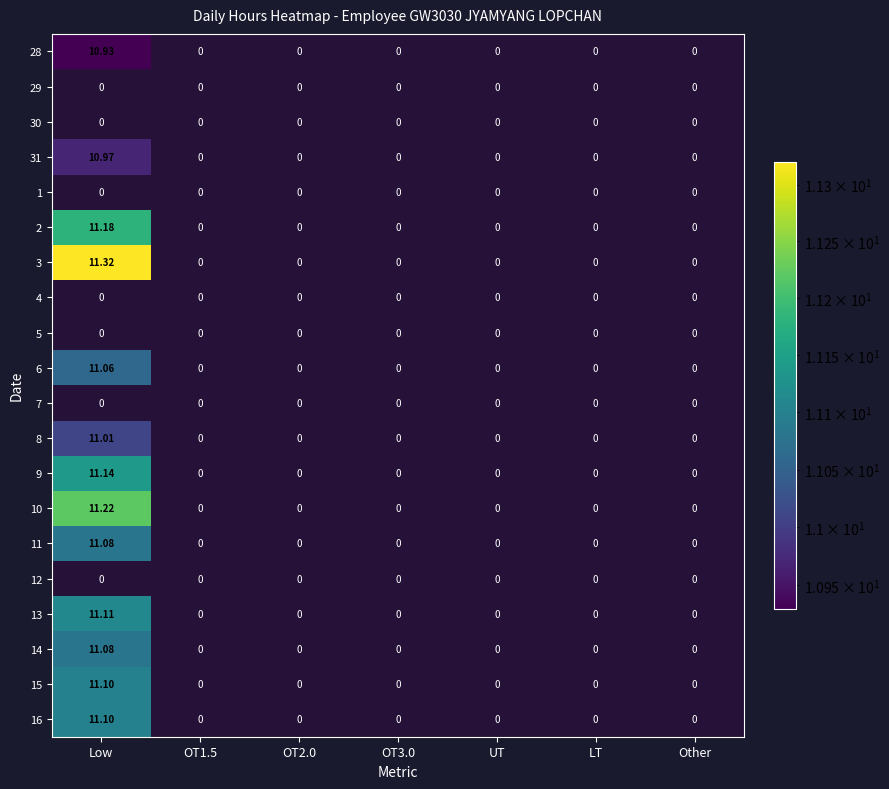

Where is 11 nearest to the value 11?

Low